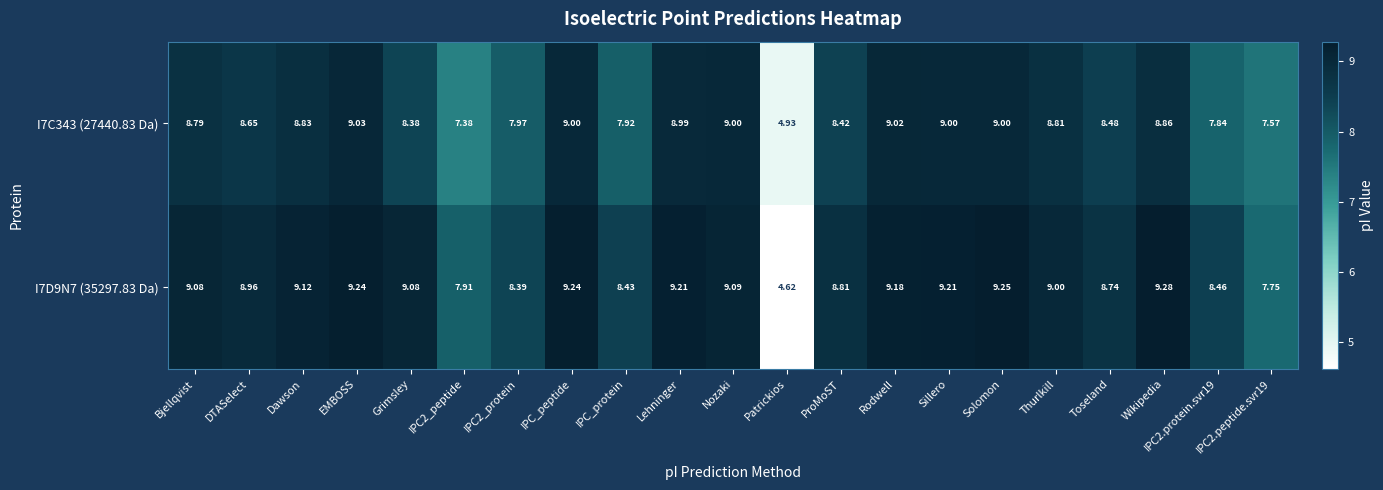

At which label does I7D9N7 (35297.83 Da) first exceed 9?

Bjellqvist